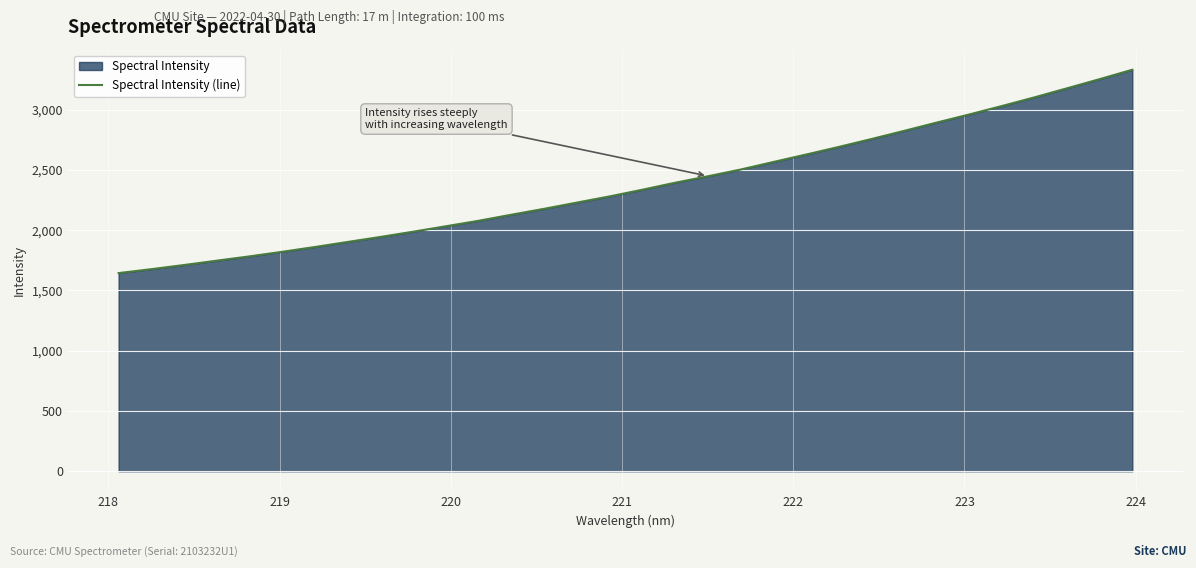

How many lines are shown in the chart?

1